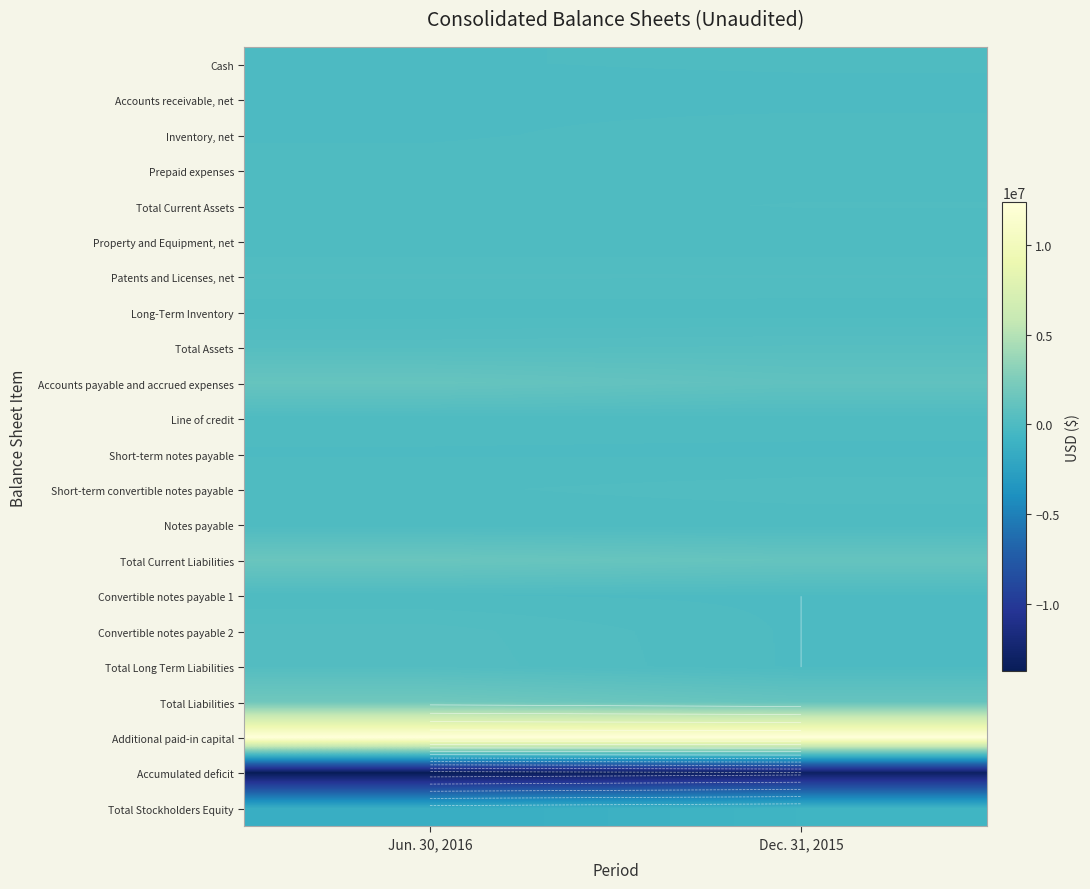

What is the approximate value of Accumulated deficit at Jun. 30, 2016, to the nearest 50?

-13751200